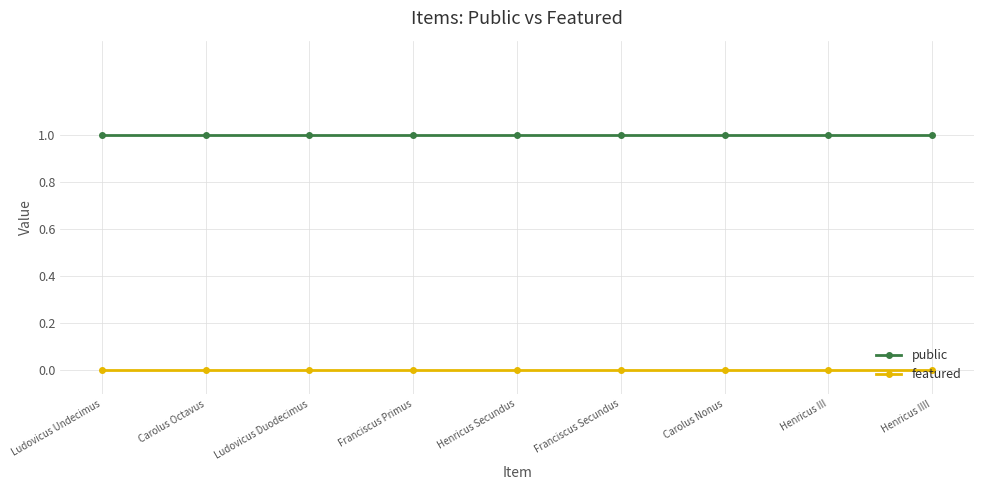

What is the sum of all public values?

9